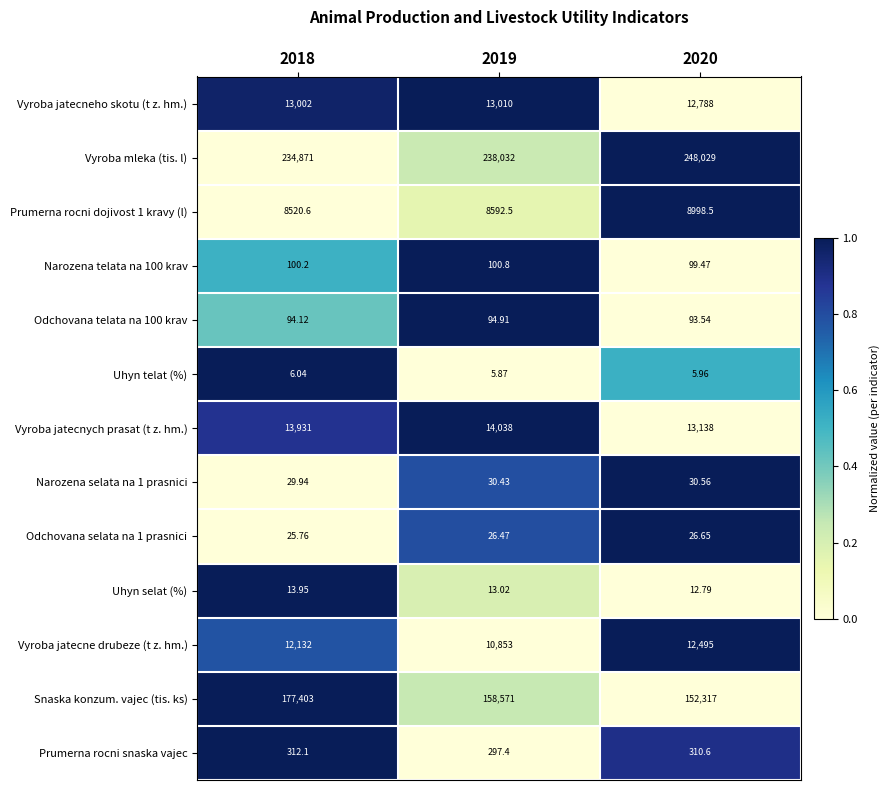

Which series has the widest spread of values?

Snaska konzum. vajec (tis. ks)